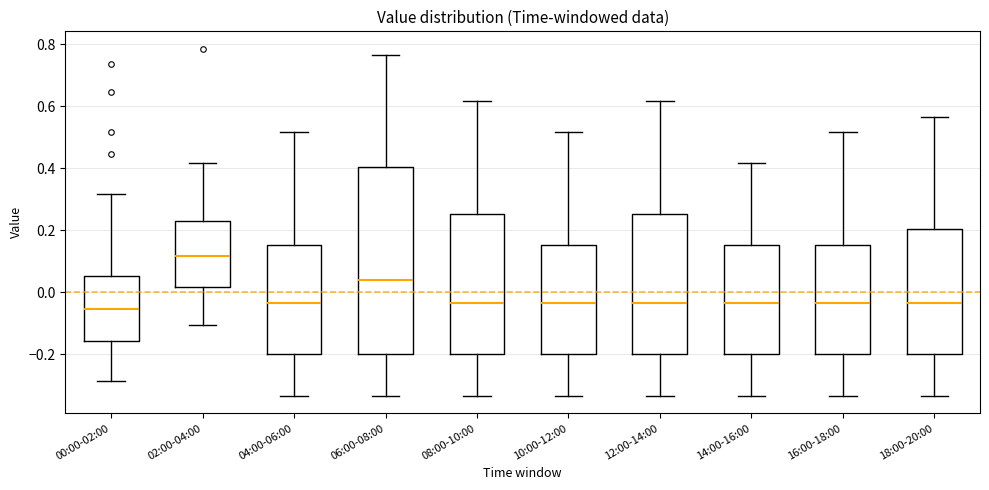

Where does the median line of the box for 06:00-08:00 sit on the y-axis? The values are not printed on the chart, so give them approximately, as read against the axis.

0.04